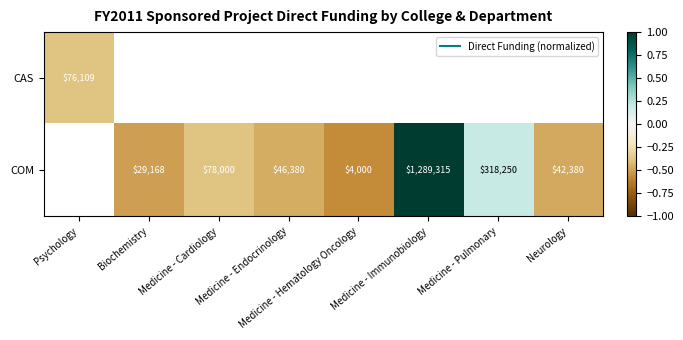

At which label does CAS reach its minimum?

Psychology